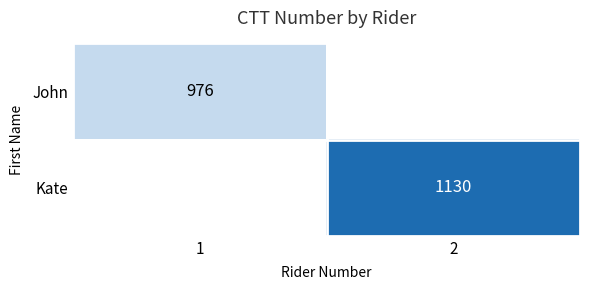

How many data points does each series have?

2